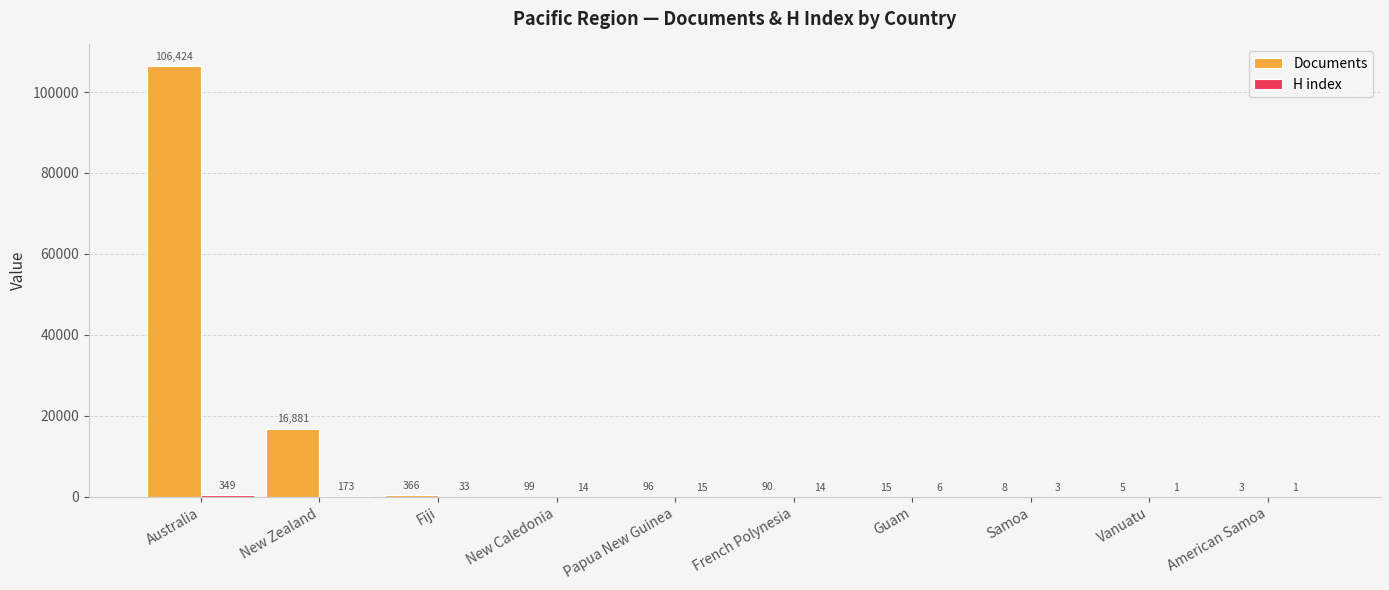

Where is Documents nearest to the value 53213?

New Zealand